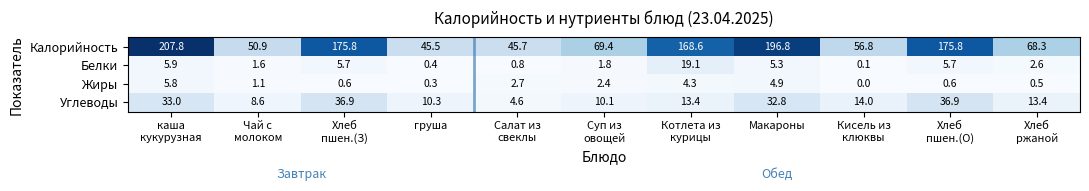

How many positive values does the Жиры series have?

10